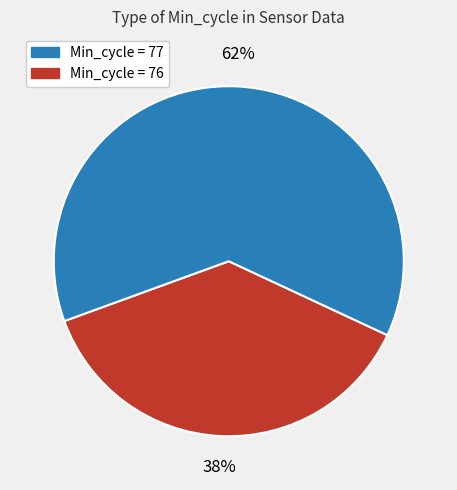

To the nearest percent, what is the average slice percentage?

50%